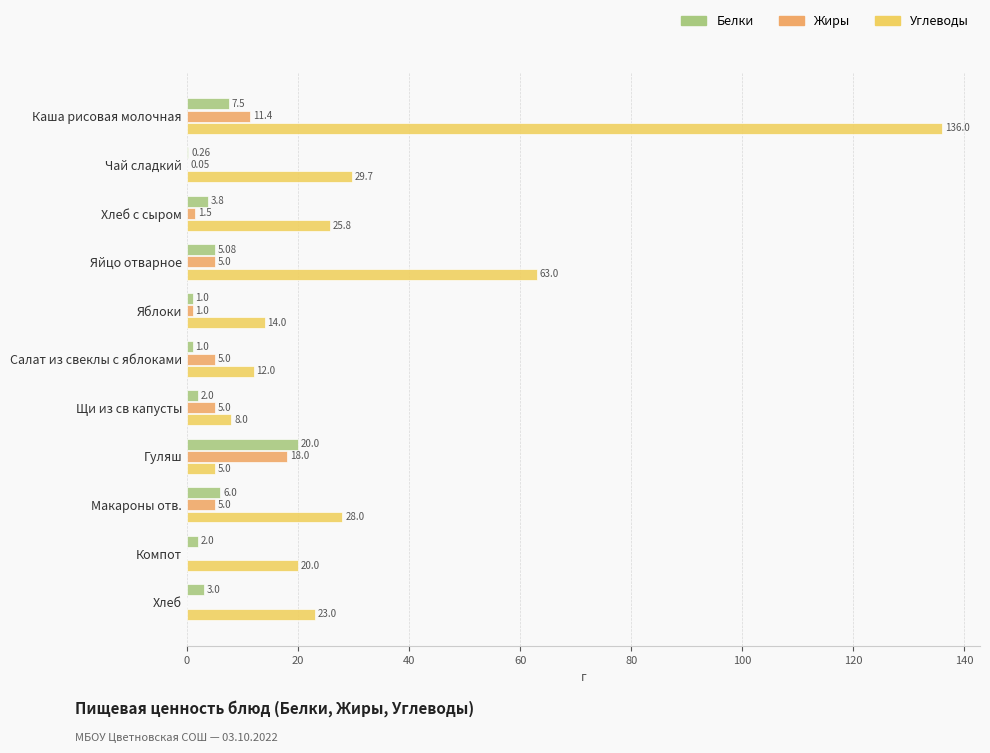

What is the sum of all Жиры values?

52.0